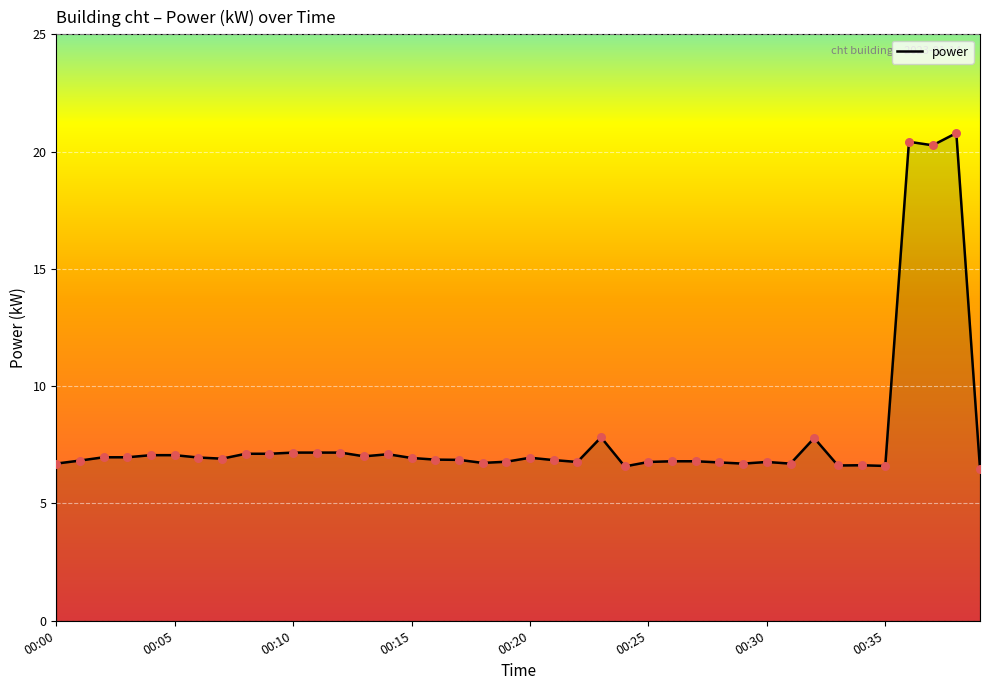

What is the difference between the maximum and minimum values?

14.3